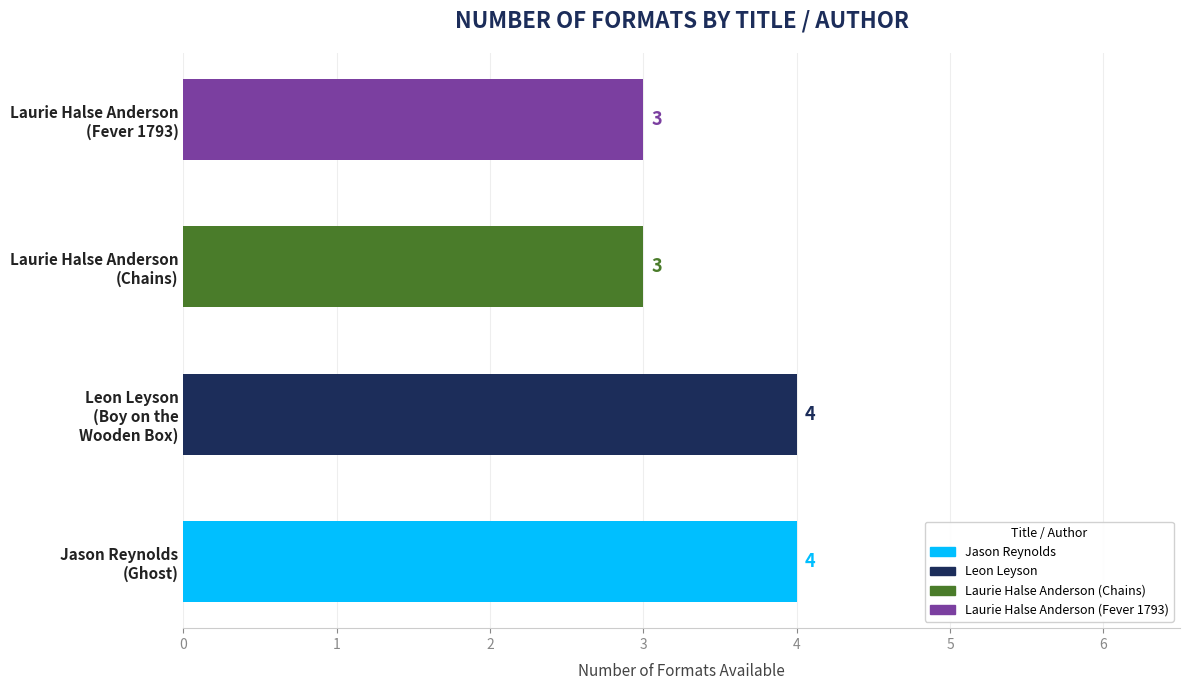

How many data points does each series have?

4